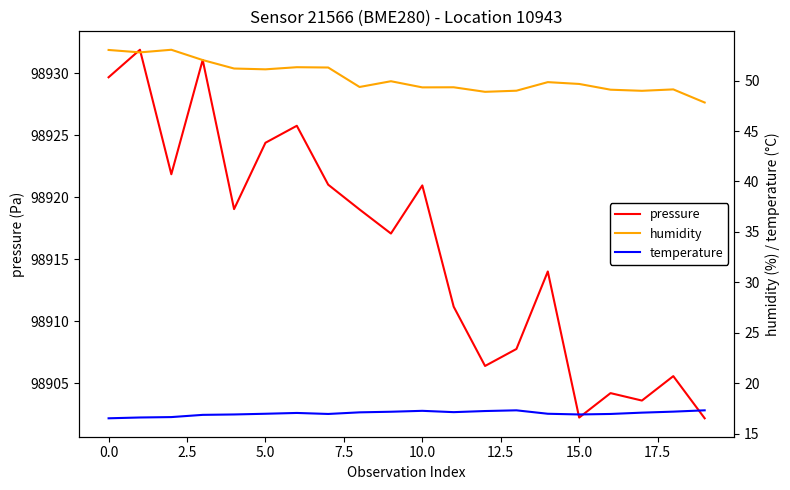

True or false: pressure has more than 0 interior local peaks.

True